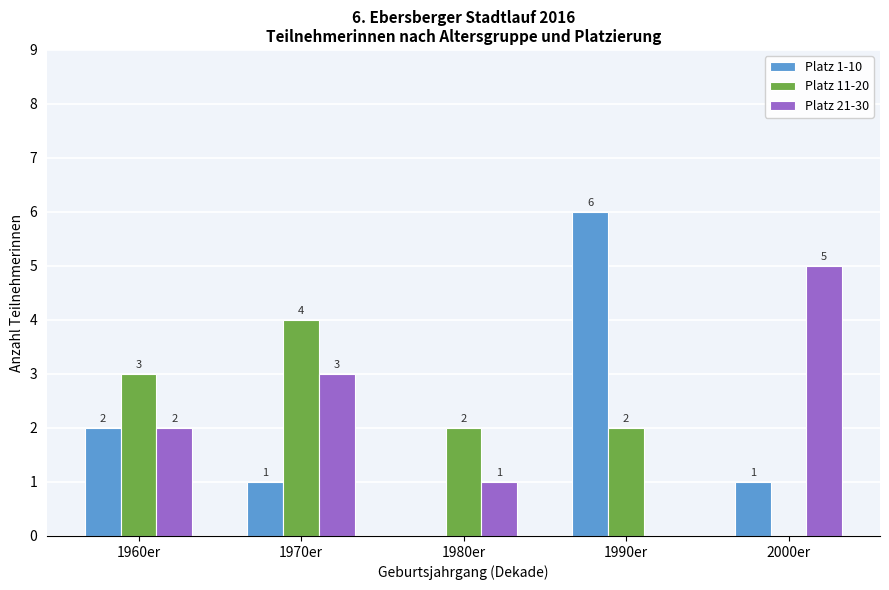

What is the sum of the Platz 11-20 values at 1980er and 1960er?

5